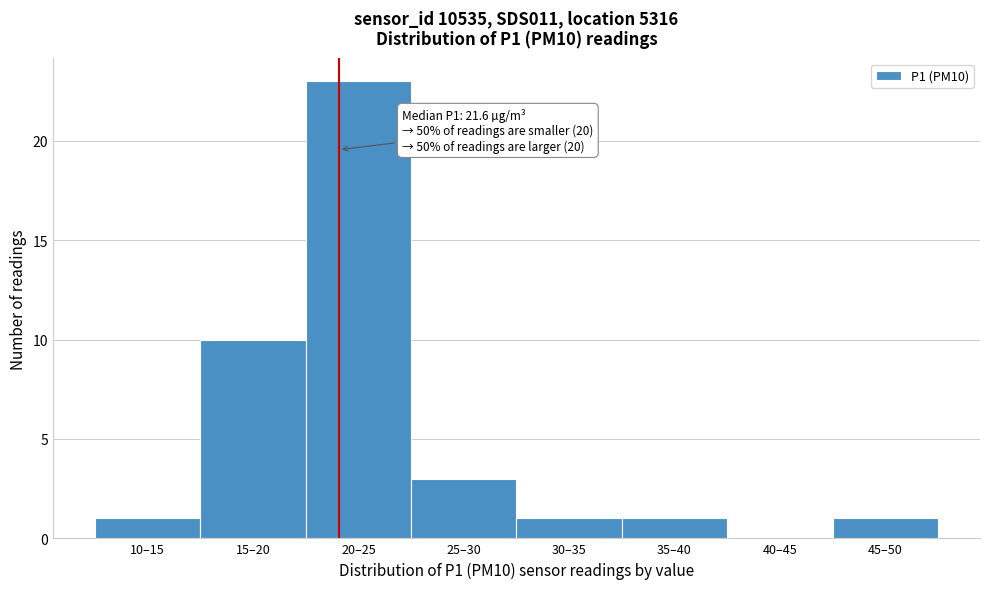

Reading left to right, extract all data points from this chart.

10–15=1	15–20=10	20–25=23	25–30=3	30–35=1	35–40=1	40–45=0	45–50=1